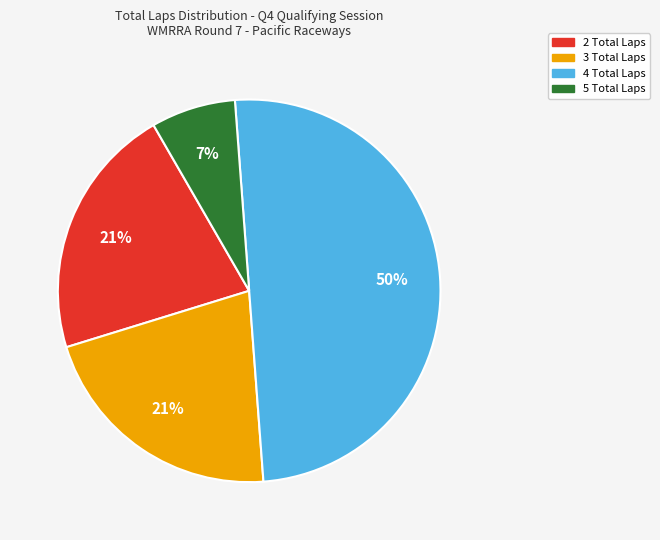

Which has a higher value, 5 Total Laps or 2 Total Laps?

2 Total Laps